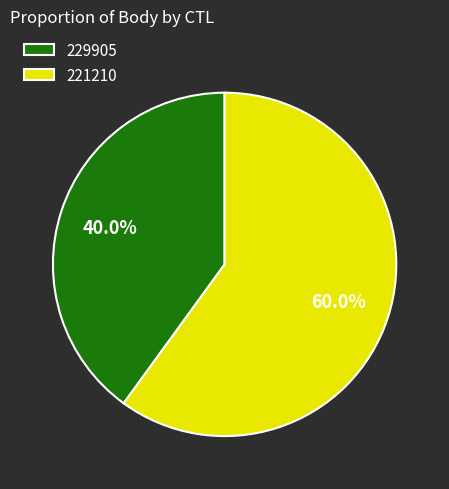

Does 229905 represent more than half of the total?

No